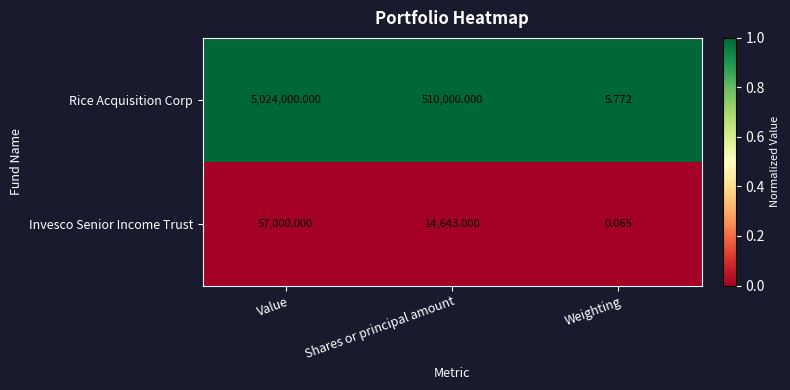

What is the maximum value shown in the chart?

5024000.0